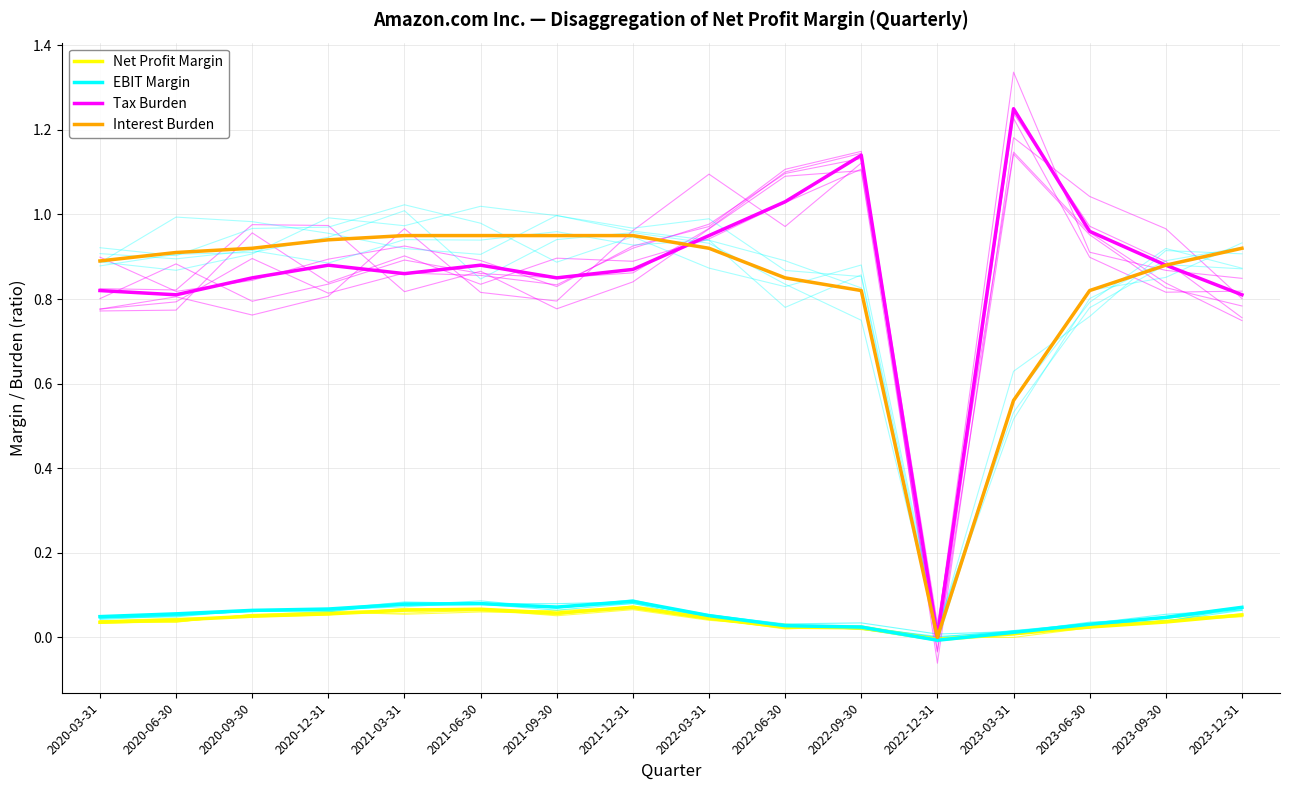

Between which two adjacent categories do Net Profit Margin and EBIT Margin first intersect?

2022-09-30 and 2022-12-31